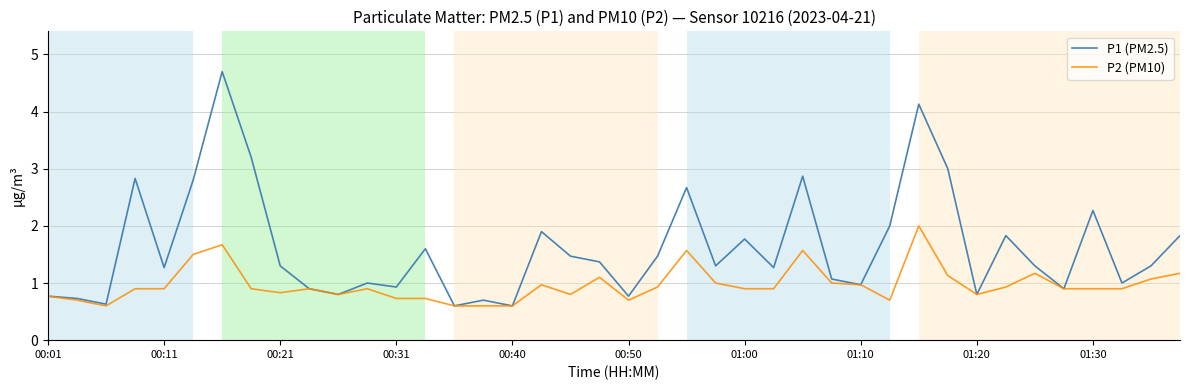

Which series has the largest total across all categories?

P1 (PM2.5)